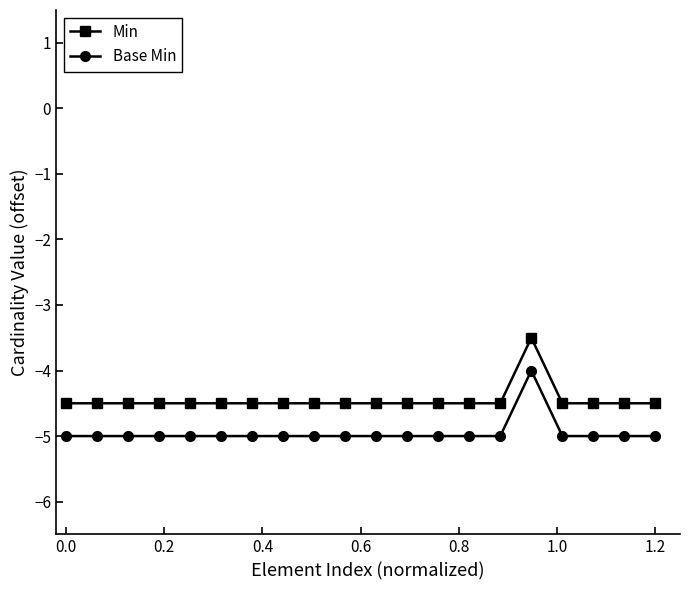

What is the minimum value for Min?

-4.5